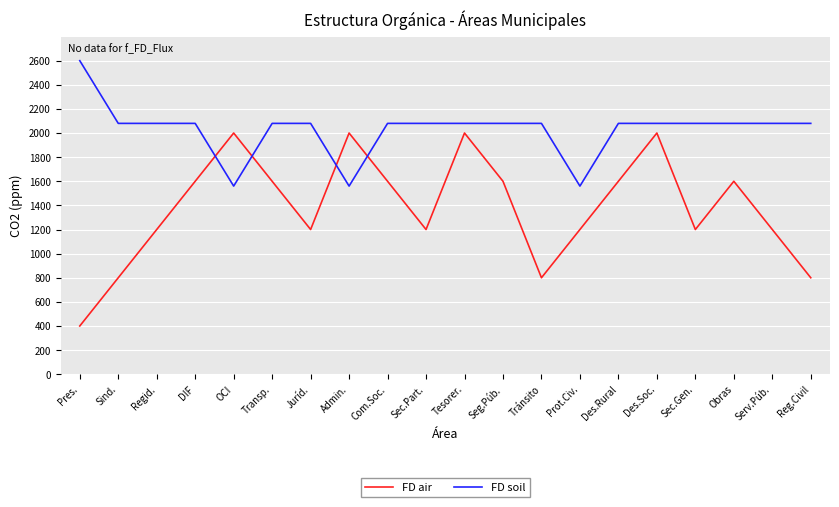

How many categories are shown in the chart?

20